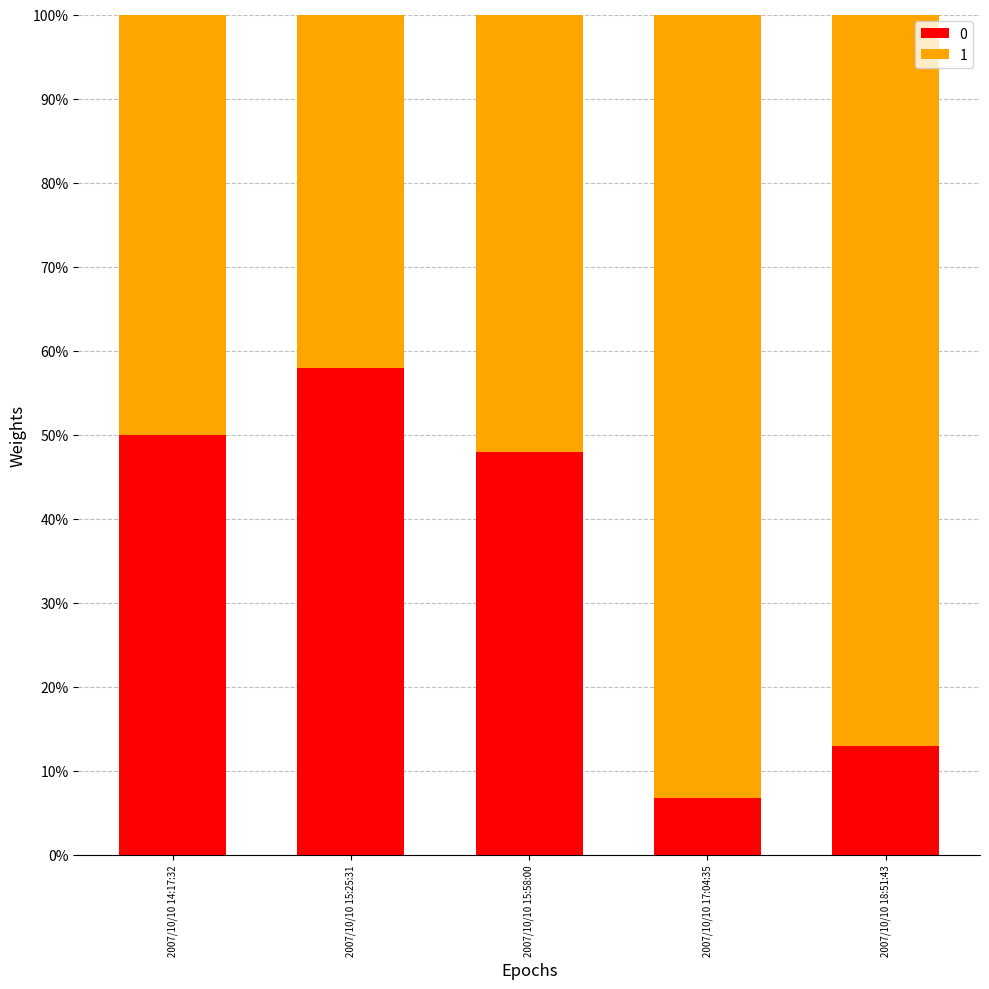

What are all the series names shown in the legend?

0, 1